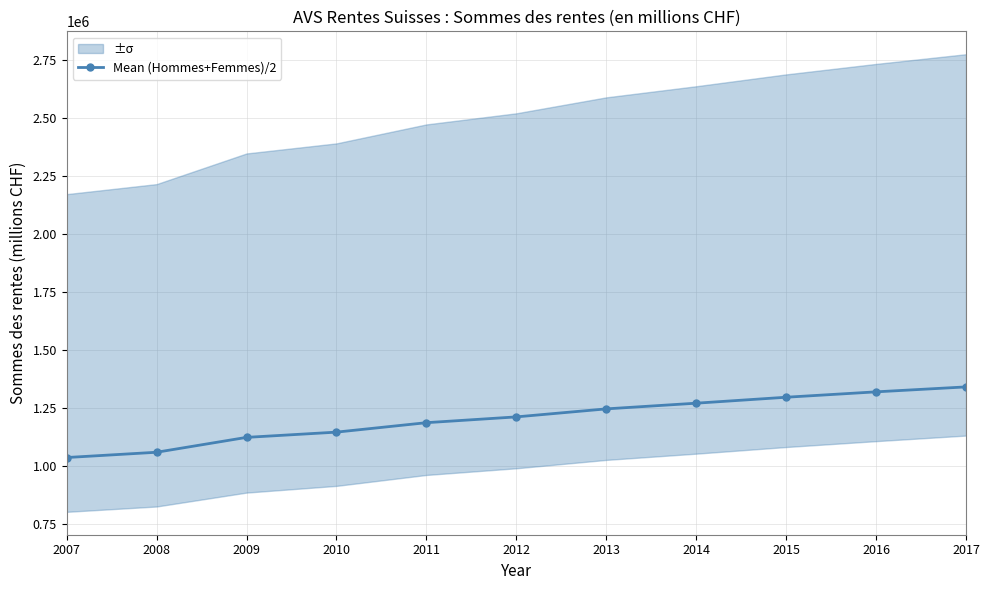

What is the value of the 6th point from the left?

1210459.3